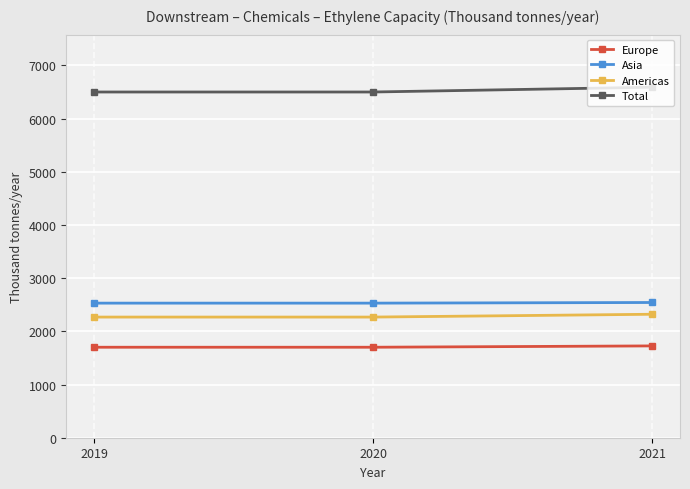

Which series has the largest total across all categories?

Total